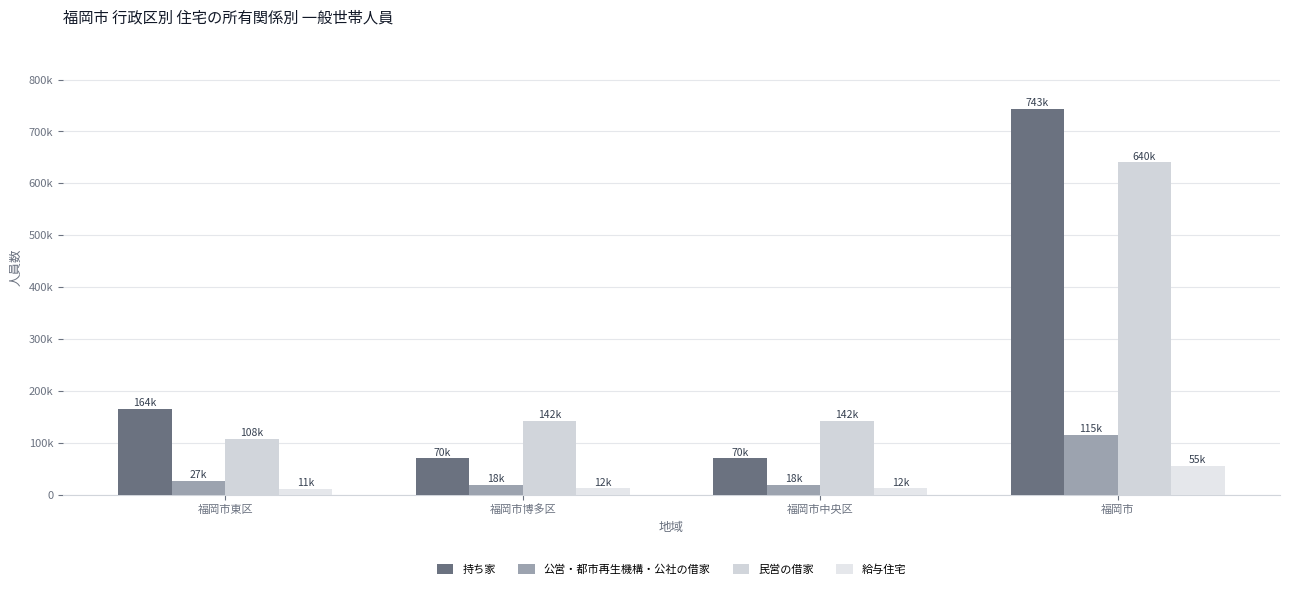

Reading left to right, transcribe all the data shown in this chart.

持ち家: 164217	69697	69697	743235
公営・都市再生機構・公社の借家: 26663	18438	18438	115111
民営の借家: 107890	142417	142417	640168
給与住宅: 11418	11887	11887	55463